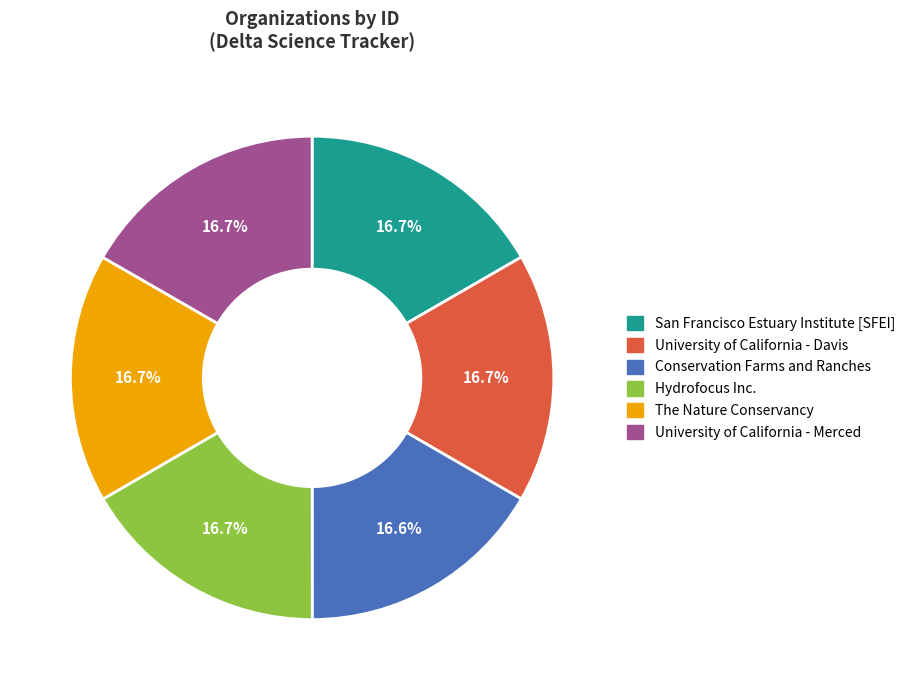

How much of the chart is everything except University of California - Davis?

83.3%